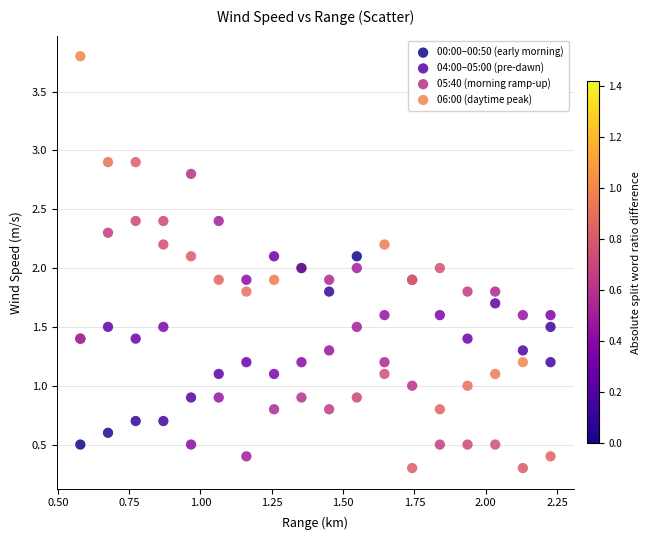

Which series has the widest spread of Y values?

06:00 (daytime peak)